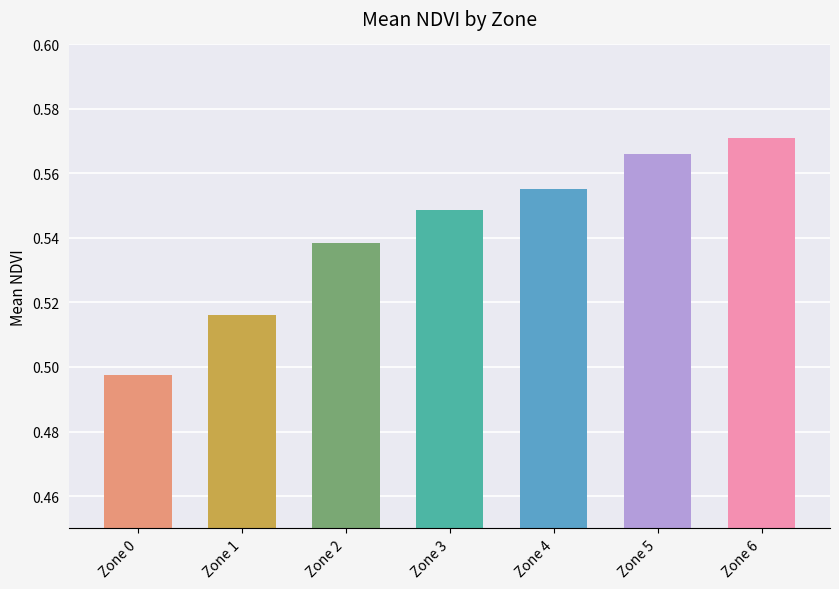

Which label corresponds to the smallest value in the chart?

Zone 0